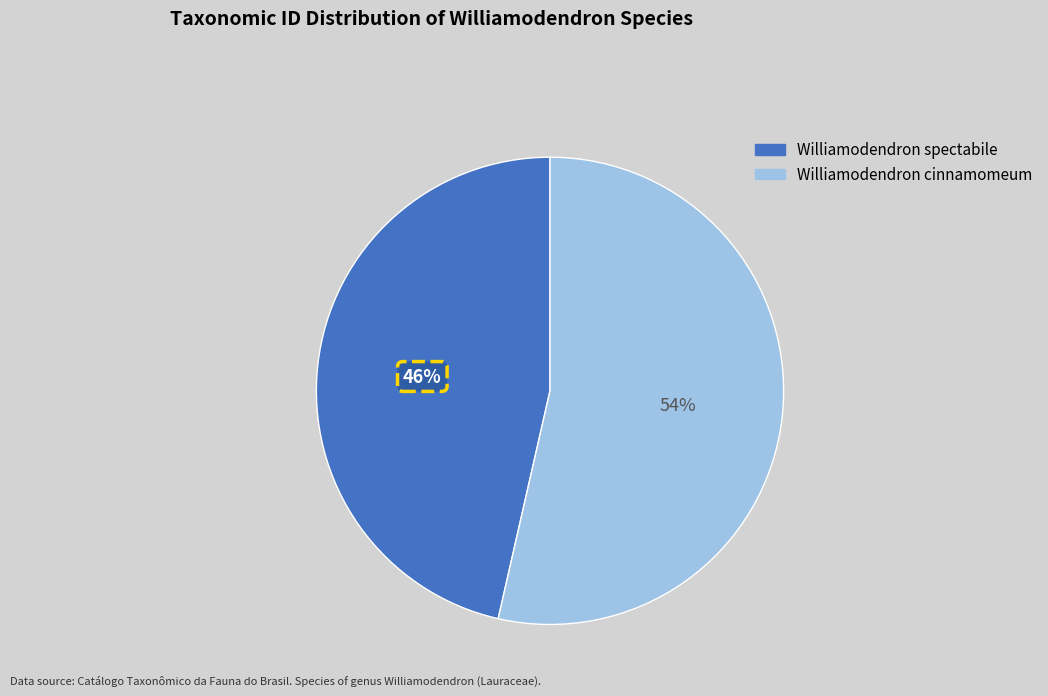

True or false: Williamodendron spectabile accounts for 56% of the total.

False